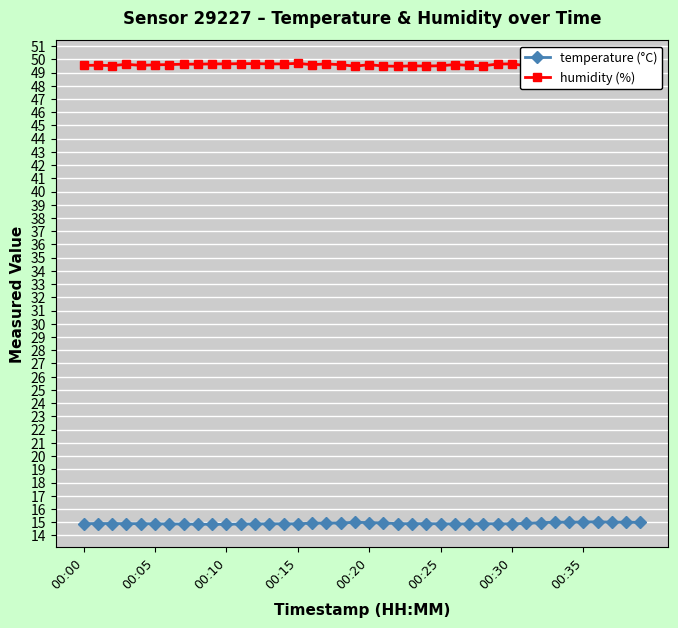

What is the minimum value for temperature (°C)?

14.8